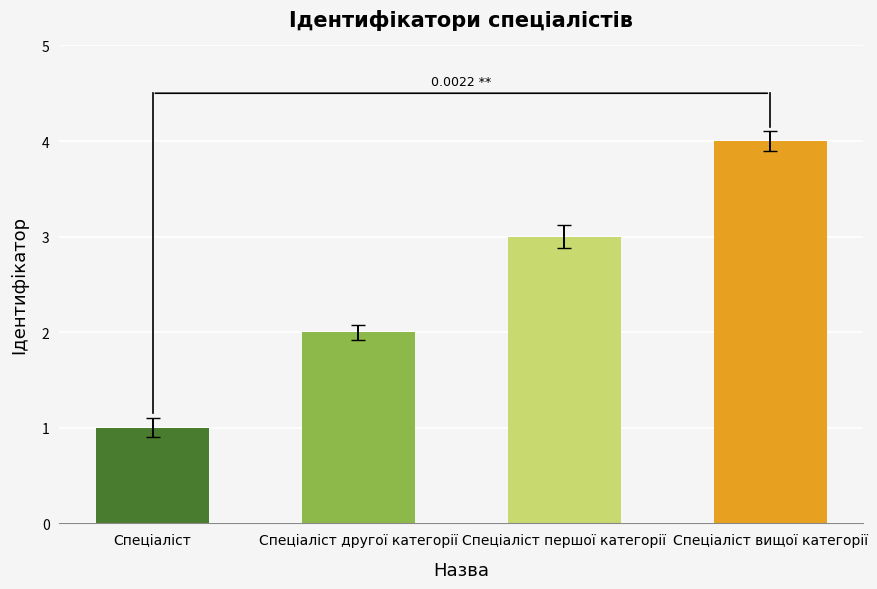

What is the difference between the second highest and minimum values?

2